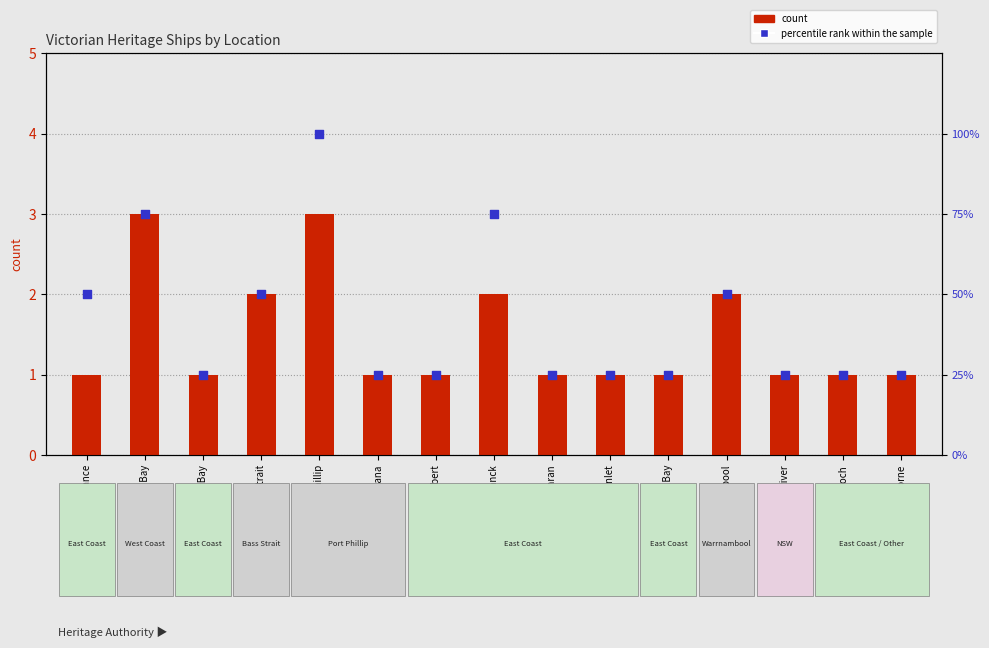

Which series contains the highest Y value?

percentile rank within the sample